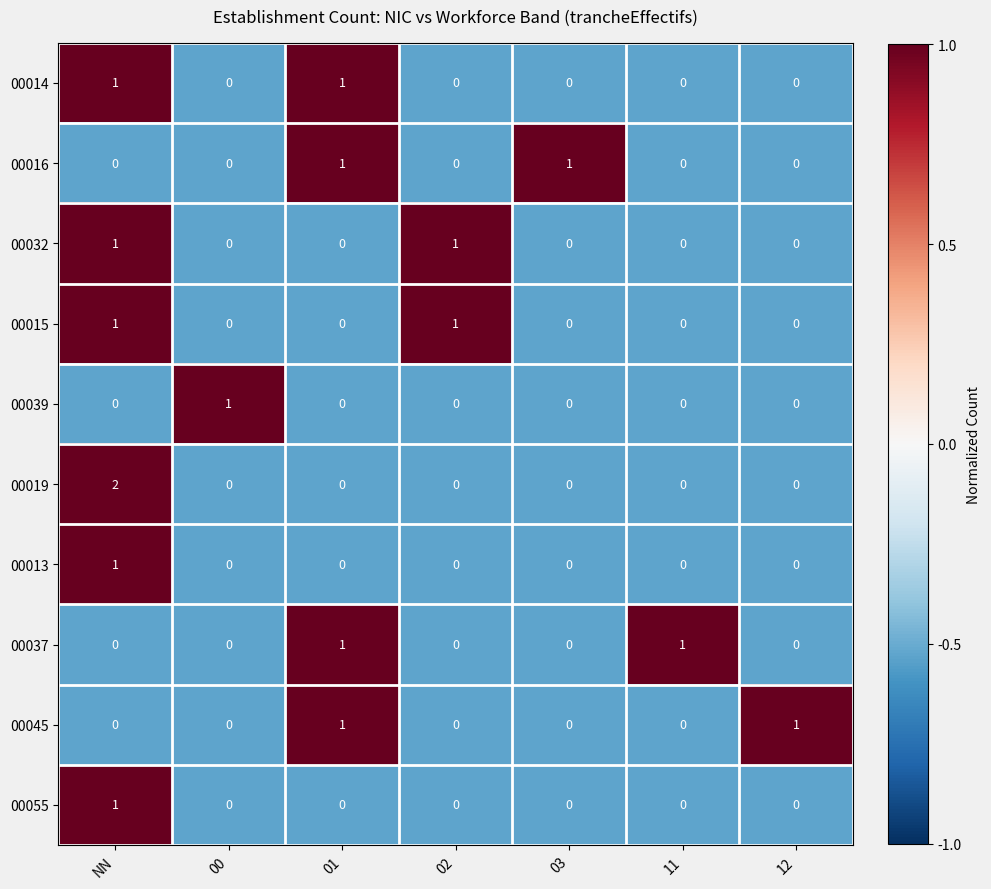

The 00045 series shows 1 at 01. True or false?

True